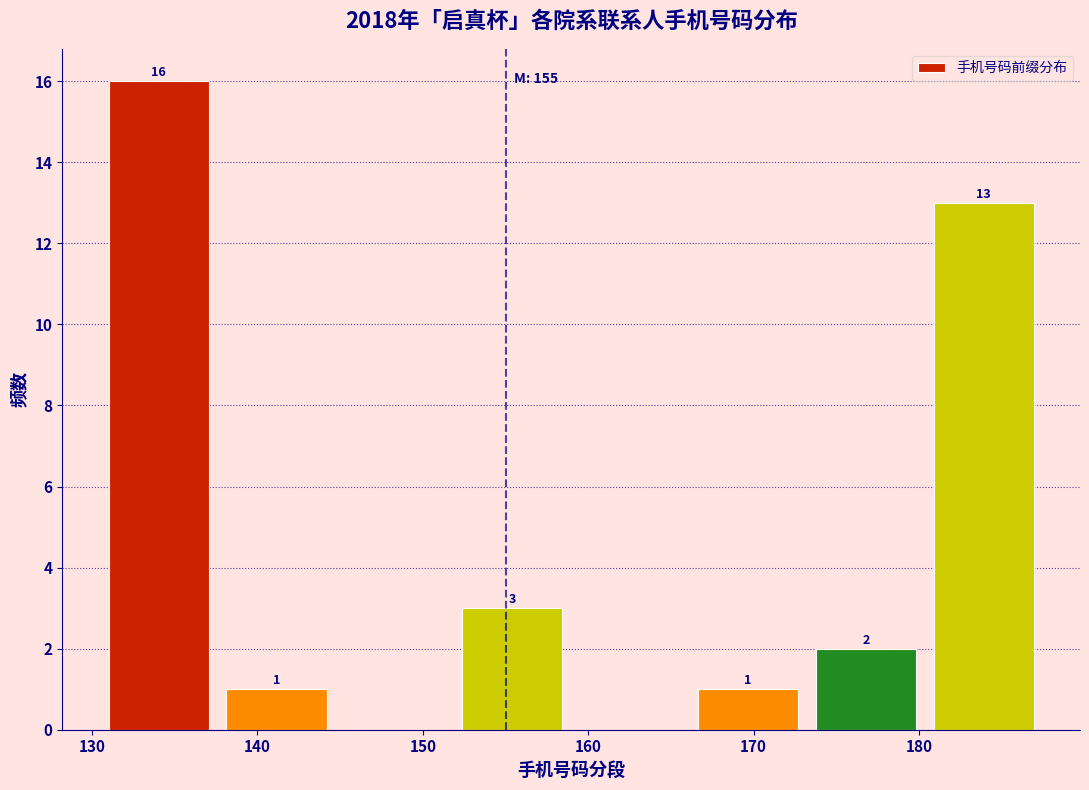

Which range on the x-axis has the tallest bar?

131 to 138